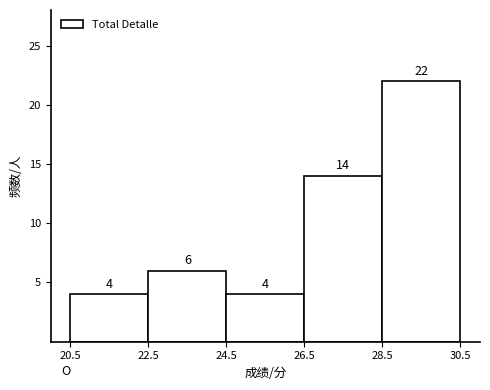

Reading left to right, transcribe all the data shown in this chart.

20.5=4	22.5=6	24.5=4	26.5=14	28.5=22